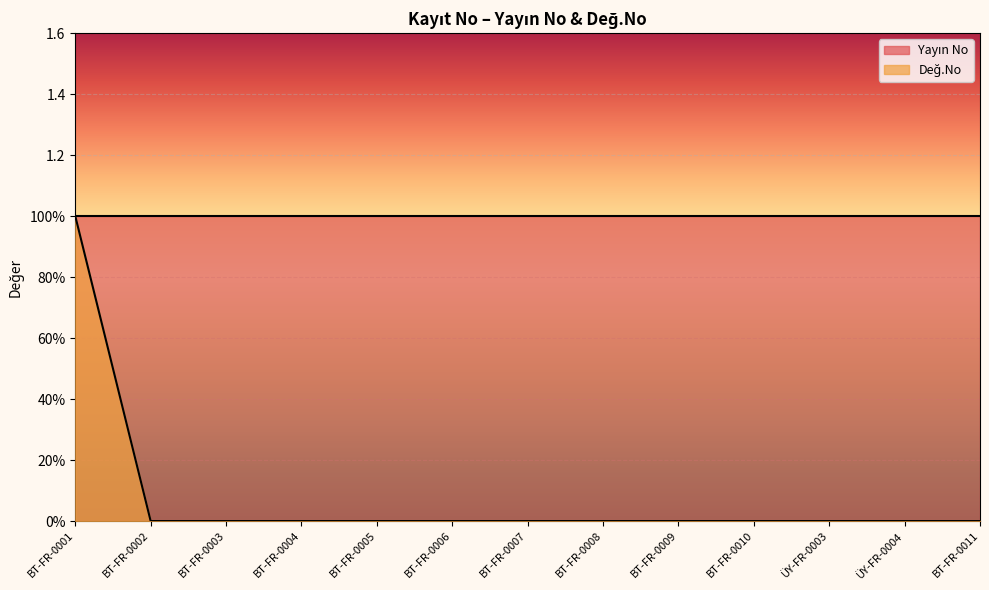

What is the sum of the values at BT-FR-0001 and BT-FR-0008?

1